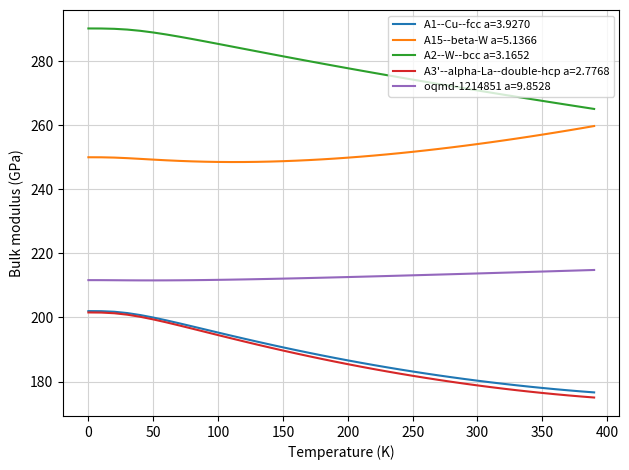

True or false: A15--beta-W a=5.1366 and A1--Cu--fcc a=3.9270 cross at least once.

False